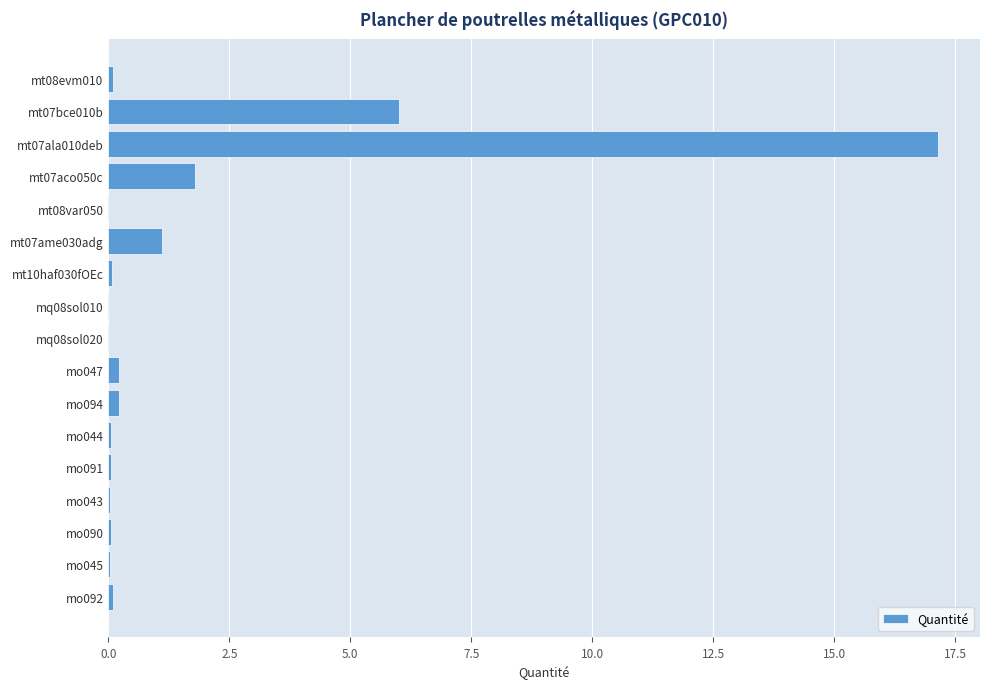

True or false: the data shows 0.2 at mo094.

True